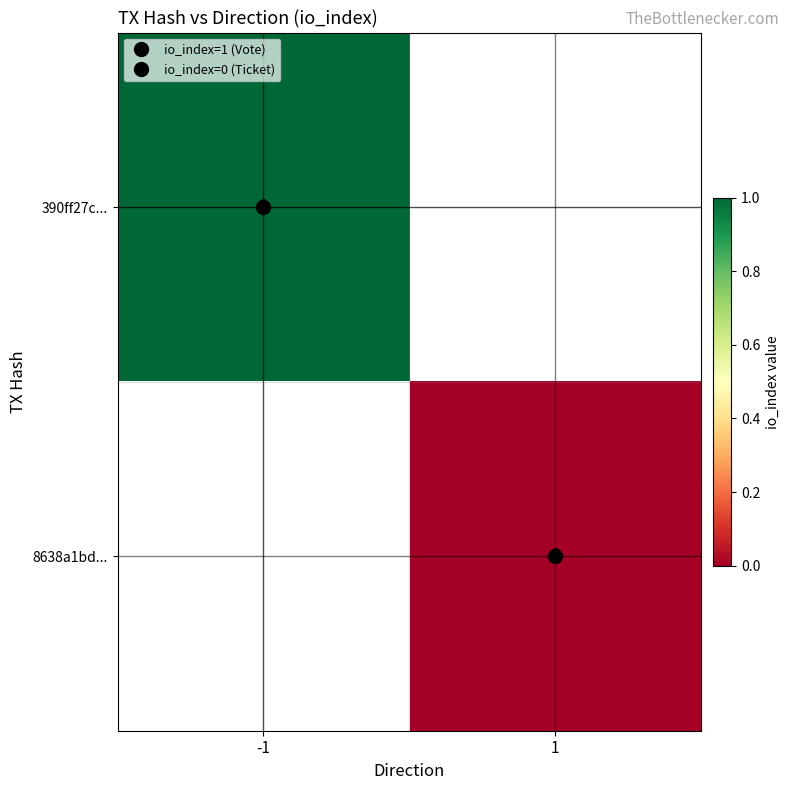

Is the value of 8638a1bd... at 1 greater than the value of 390ff27c... at -1?

No